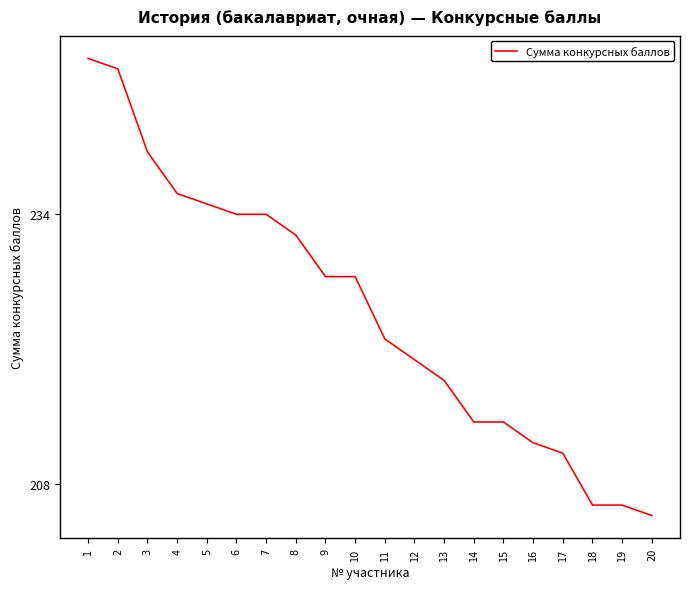

What is the minimum value shown in the chart?

205